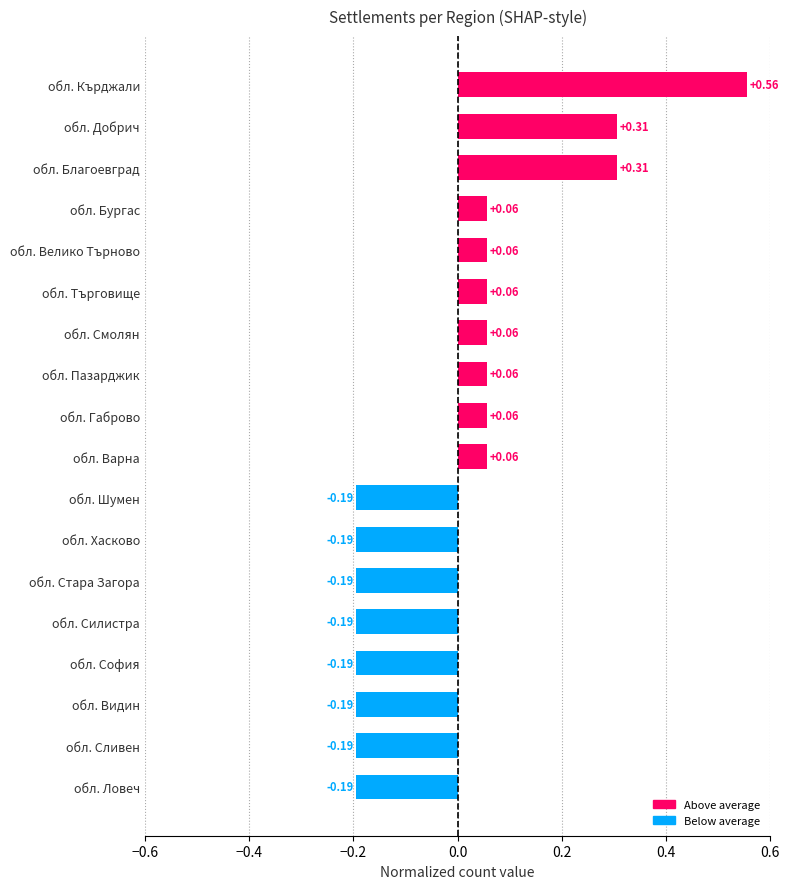

Which has a higher value, обл. Хасково or обл. Велико Търново?

обл. Велико Търново